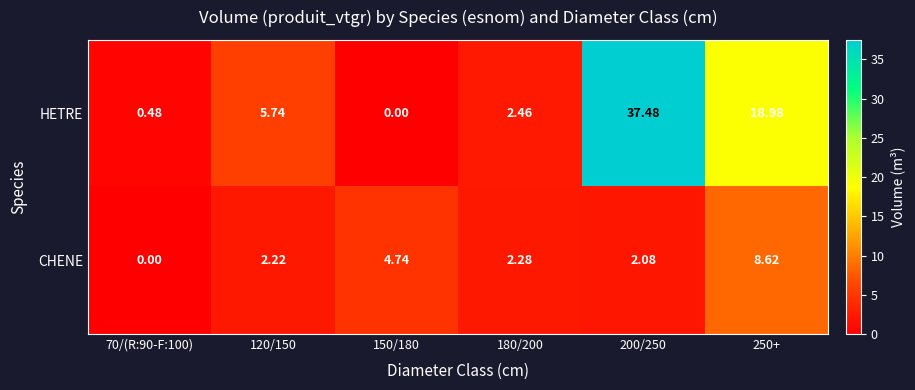

Is the value of HETRE at 70/(R:90-F:100) greater than the value of CHENE at 200/250?

No